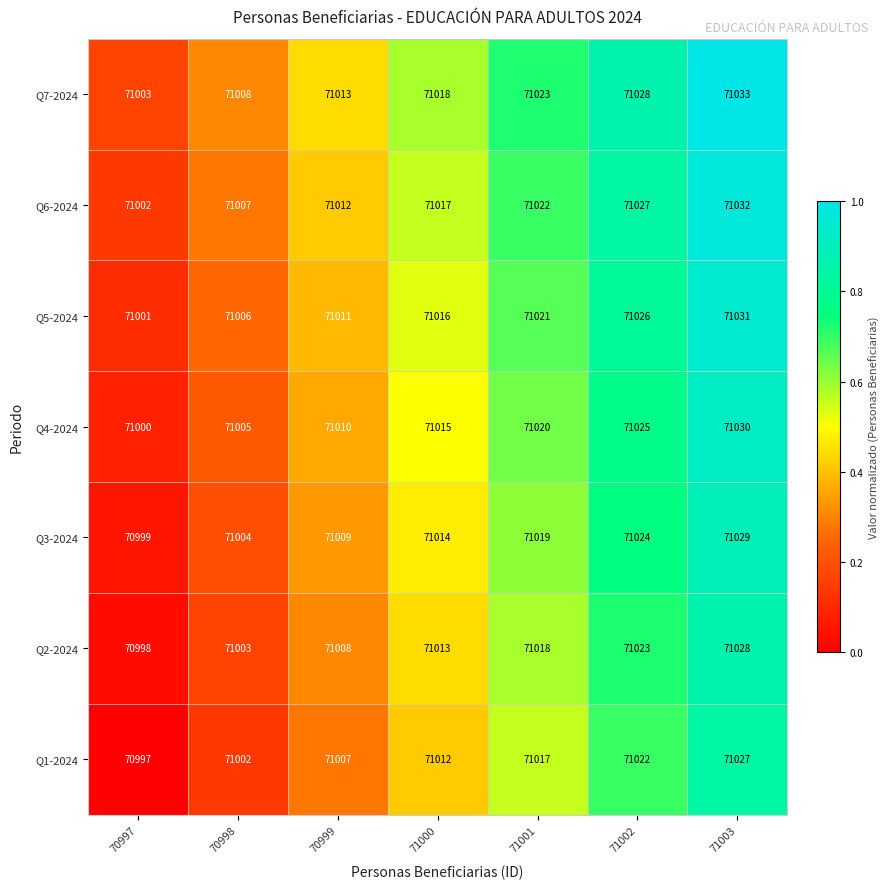

At 71001, list the series in order from largest to smallest.

Q7-2024, Q6-2024, Q5-2024, Q4-2024, Q3-2024, Q2-2024, Q1-2024